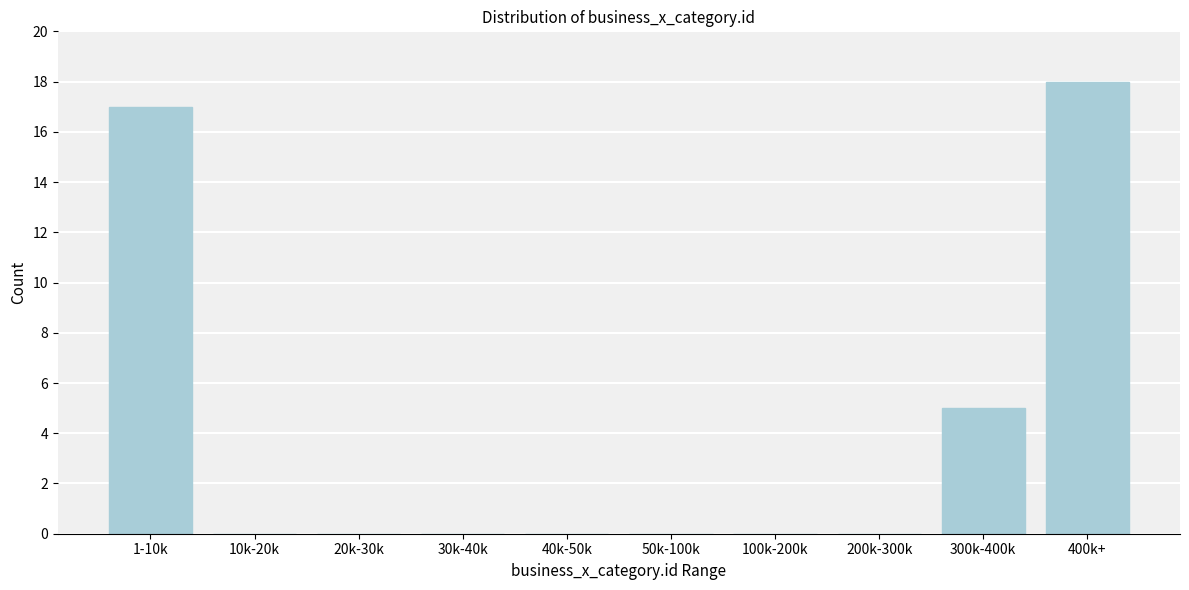

Reading left to right, what are all the values shown in this chart?

1-10k=17	10k-20k=0	20k-30k=0	30k-40k=0	40k-50k=0	50k-100k=0	100k-200k=0	200k-300k=0	300k-400k=5	400k+=18